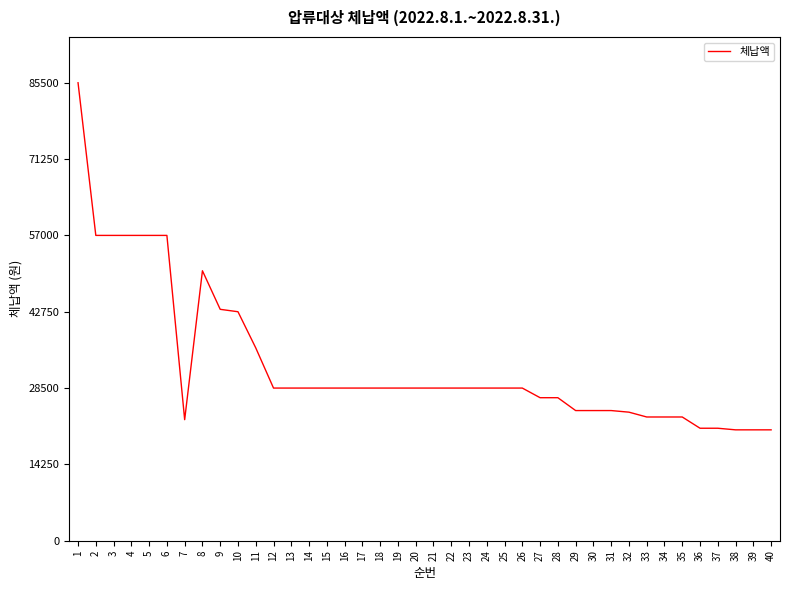

What is the ratio of the value at 13 to the value at 7?

1.3